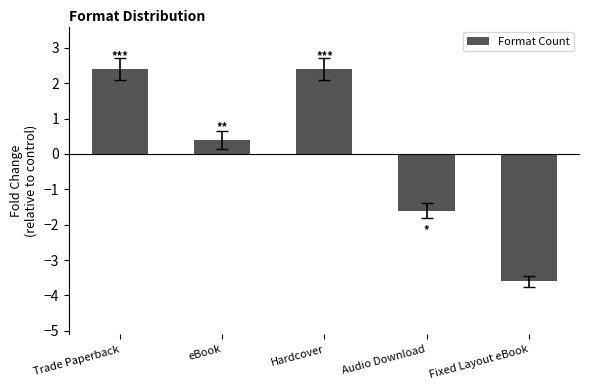

The value at Trade Paperback is 2.4. True or false?

True